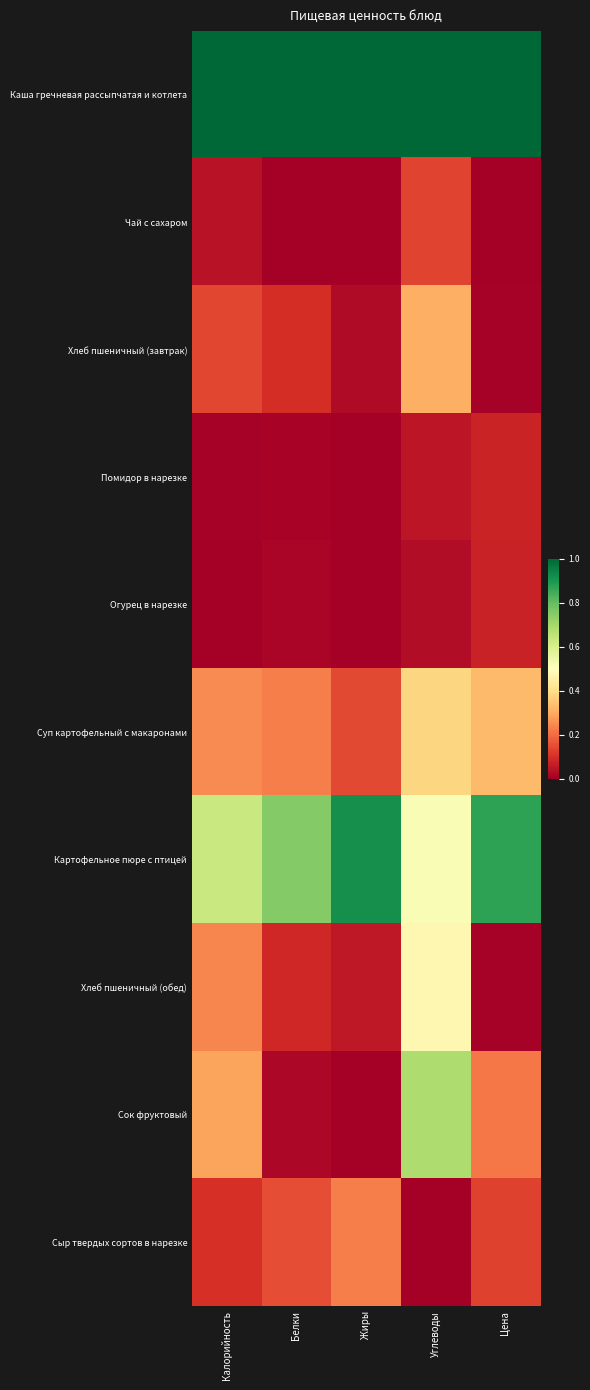

At Жиры, list the series in order from largest to smallest.

Каша гречневая рассыпчатая и котлета, Картофельное пюре с птицей, Сыр твердых сортов в нарезке, Суп картофельный с макаронами, Хлеб пшеничный (обед), Хлеб пшеничный (завтрак), Чай с сахаром, Помидор в нарезке, Огурец в нарезке, Сок фруктовый